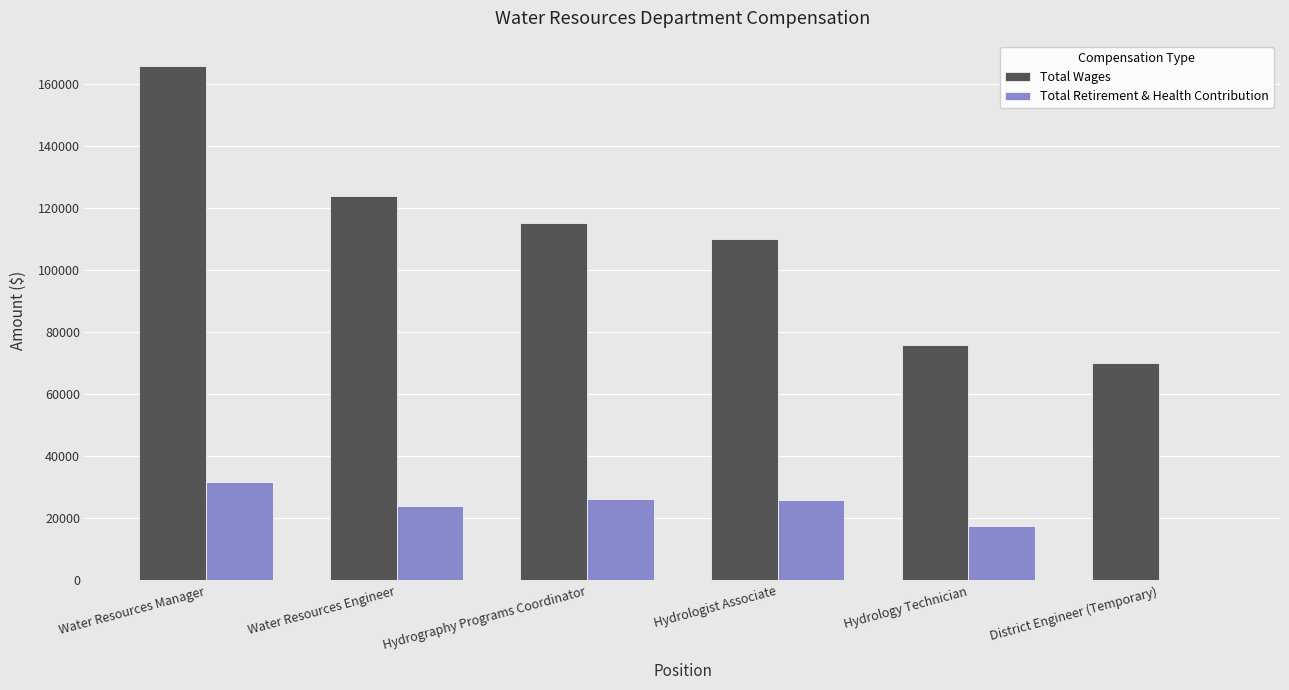

The value of Total Wages at Water Resources Manager is 286579. True or false?

False